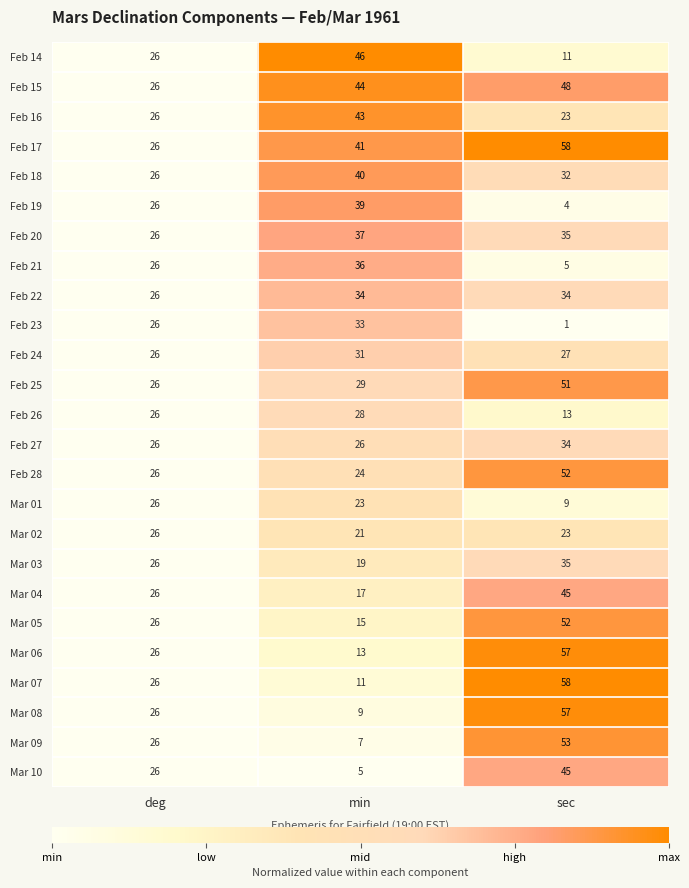

What is the difference between the second highest and minimum values in the Feb 18 series?

6